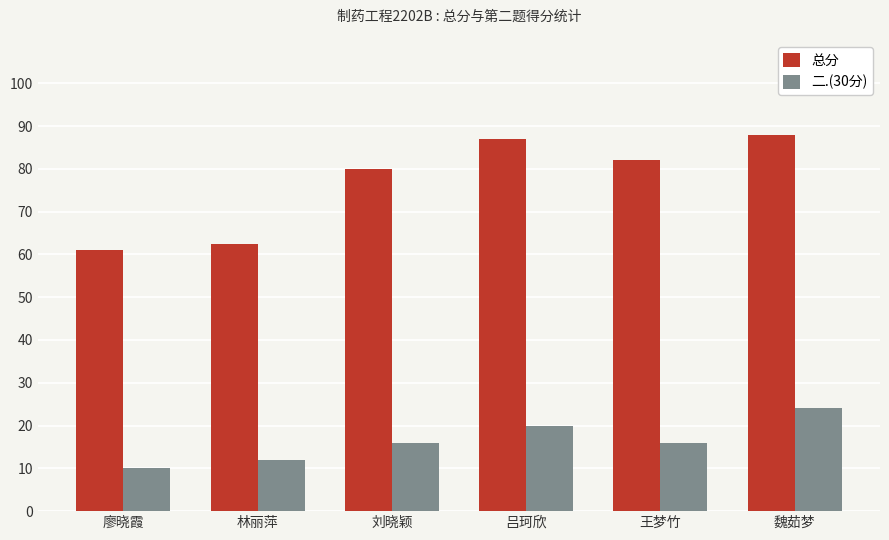

Is the value of 二.(30分) at 林丽萍 greater than the value of 总分 at 林丽萍?

No